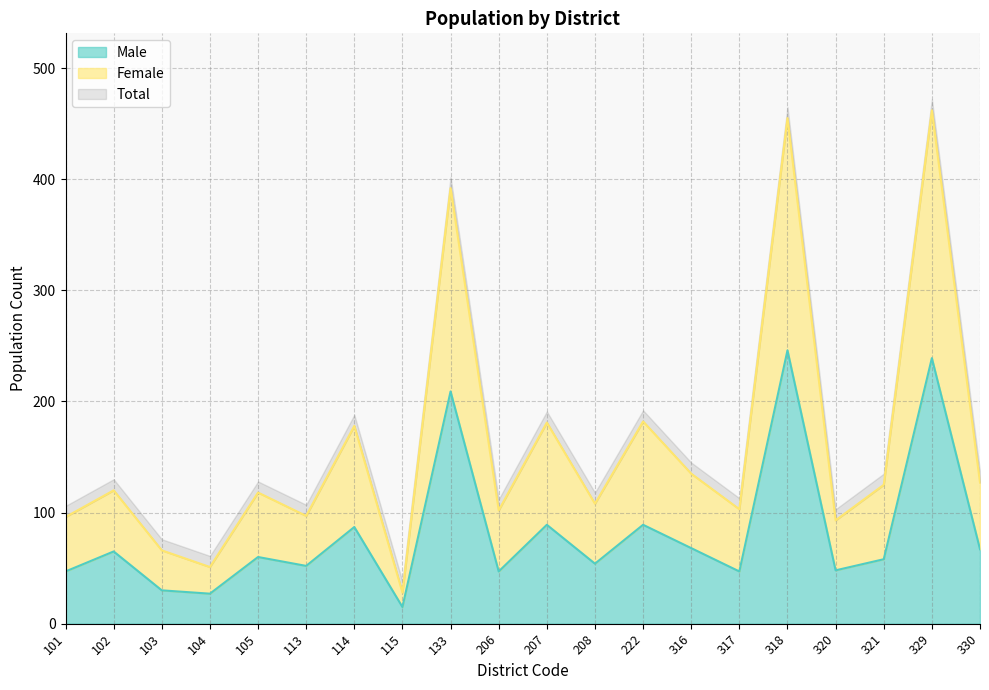

What is the sum of the Female values at 115 and 105?

146